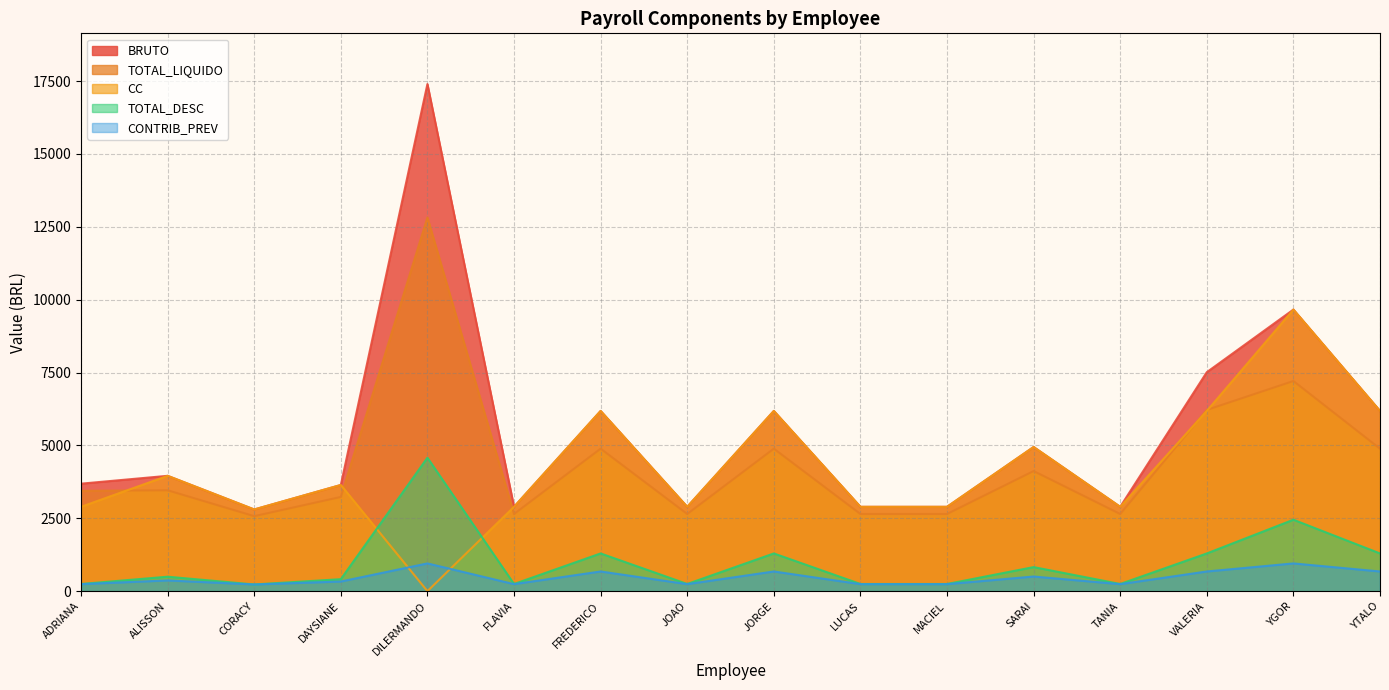

What is the difference between the second highest and second lowest values in the CC series?

3380.3